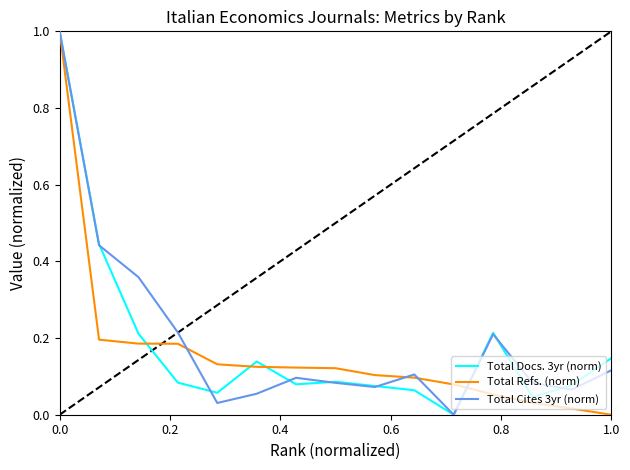

What is the maximum value shown in the chart?

1.0